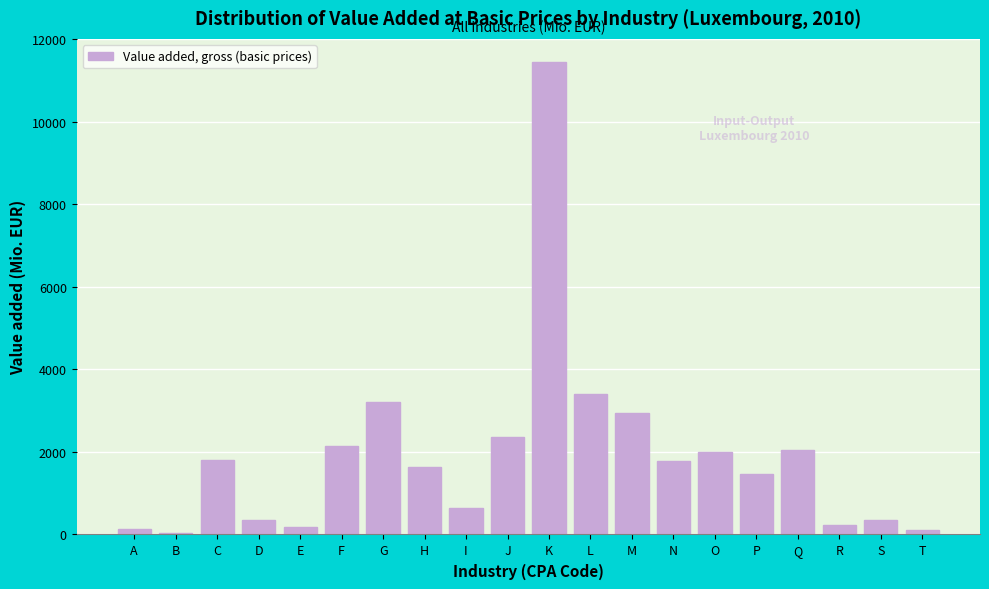

True or false: the data shows 560.6 at C.

False